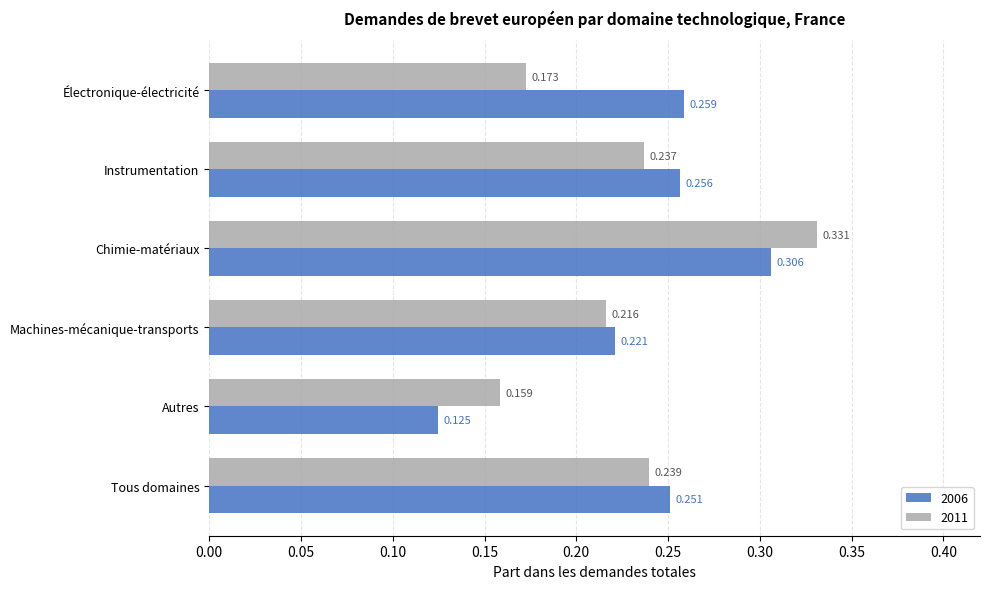

How many 2011 values are between 0 and 1?

6